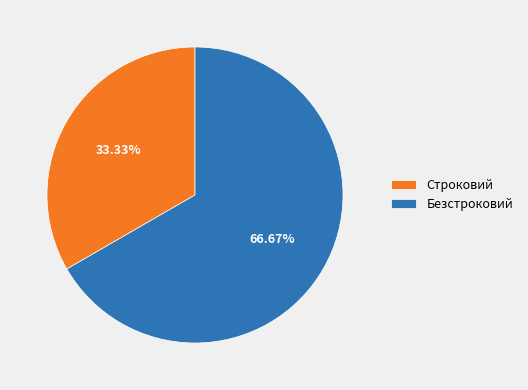

Approximately how many times larger is the value at Строковий compared to Безстроковий?

0.5